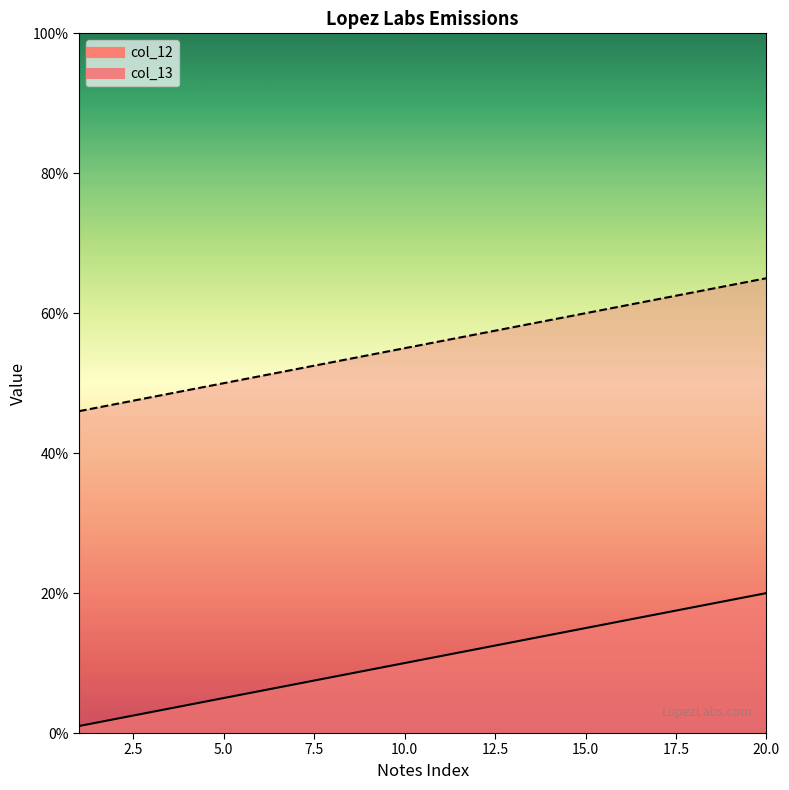

The col_13 series shows 53 at 8. True or false?

True